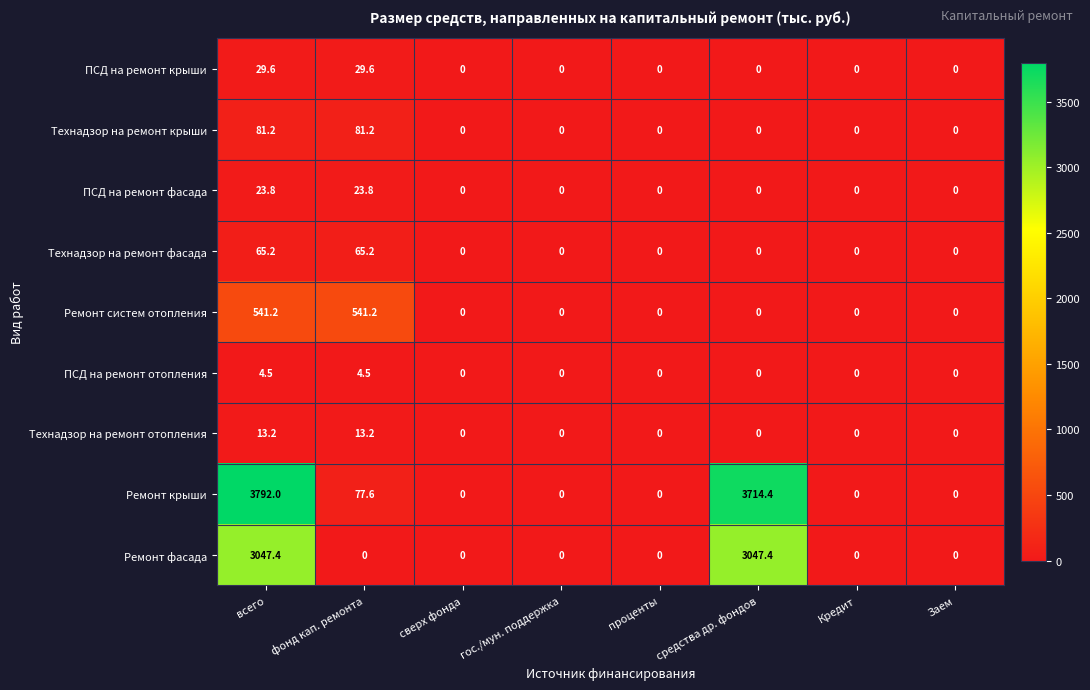

What is the difference between the second highest and minimum values in the Ремонт систем отопления series?

541.2